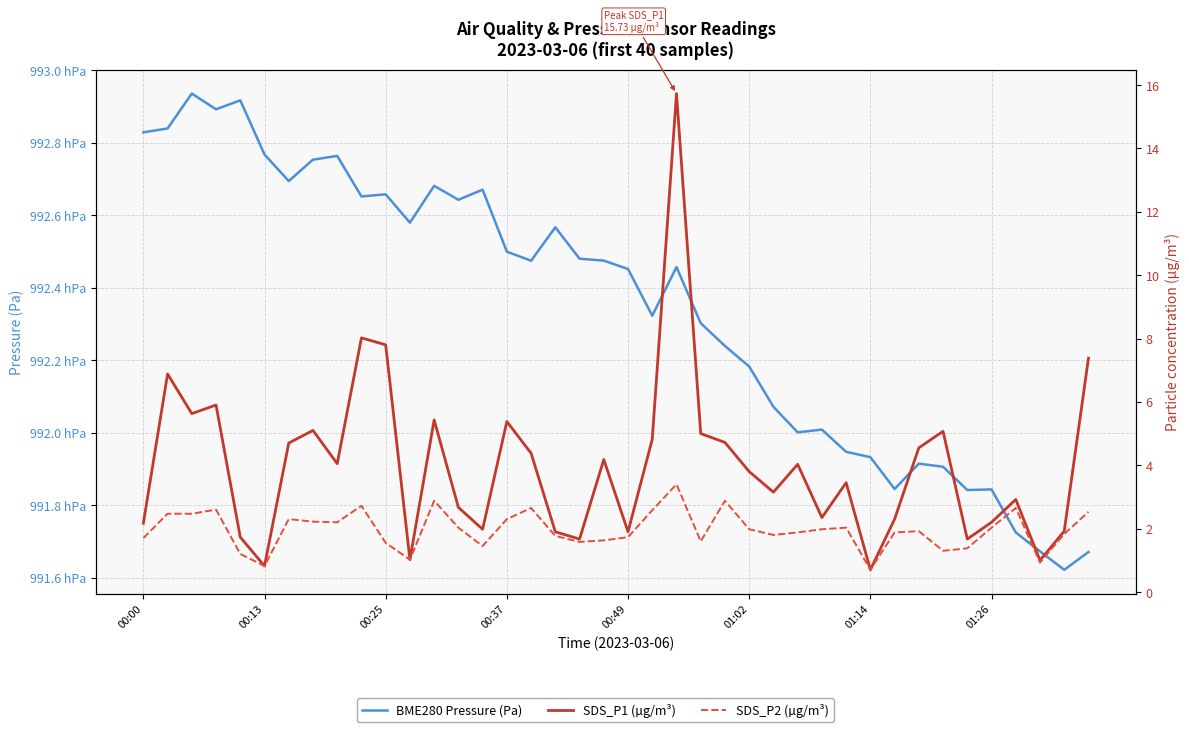

What is the difference between the highest and lowest values at 24?

99221.1